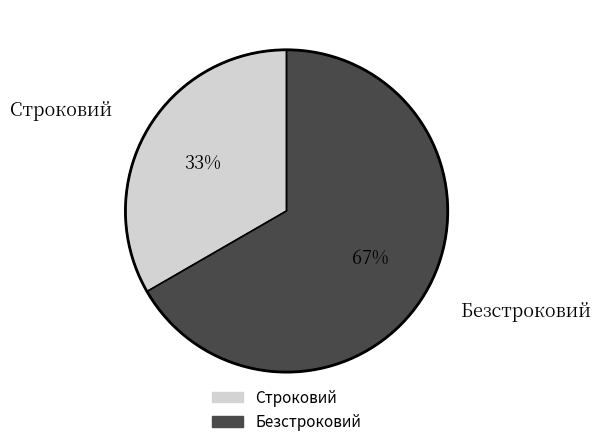

Which slice is the smallest?

Строковий